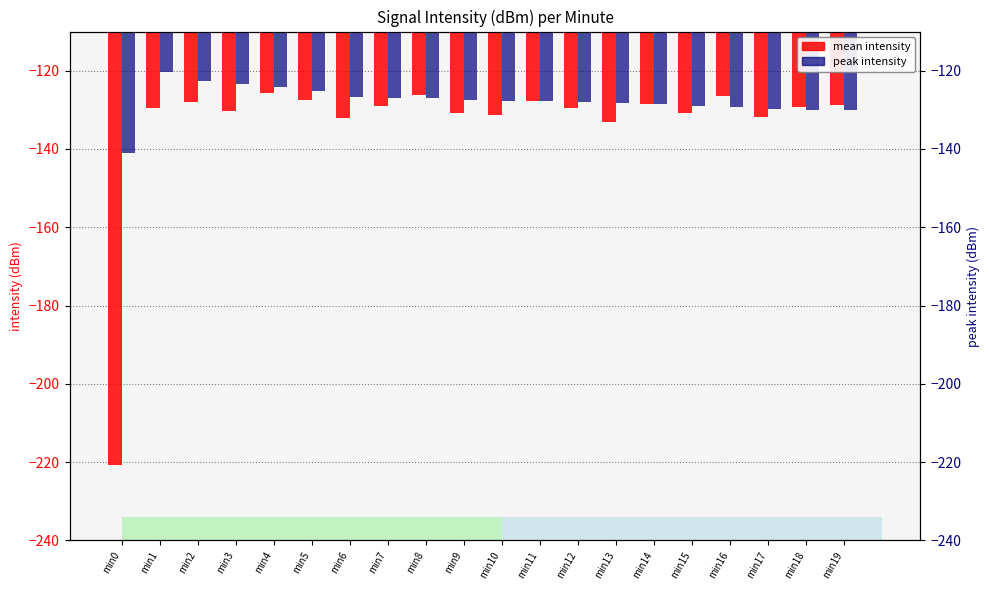

The value of mean intensity at min11 is -127.8. True or false?

True